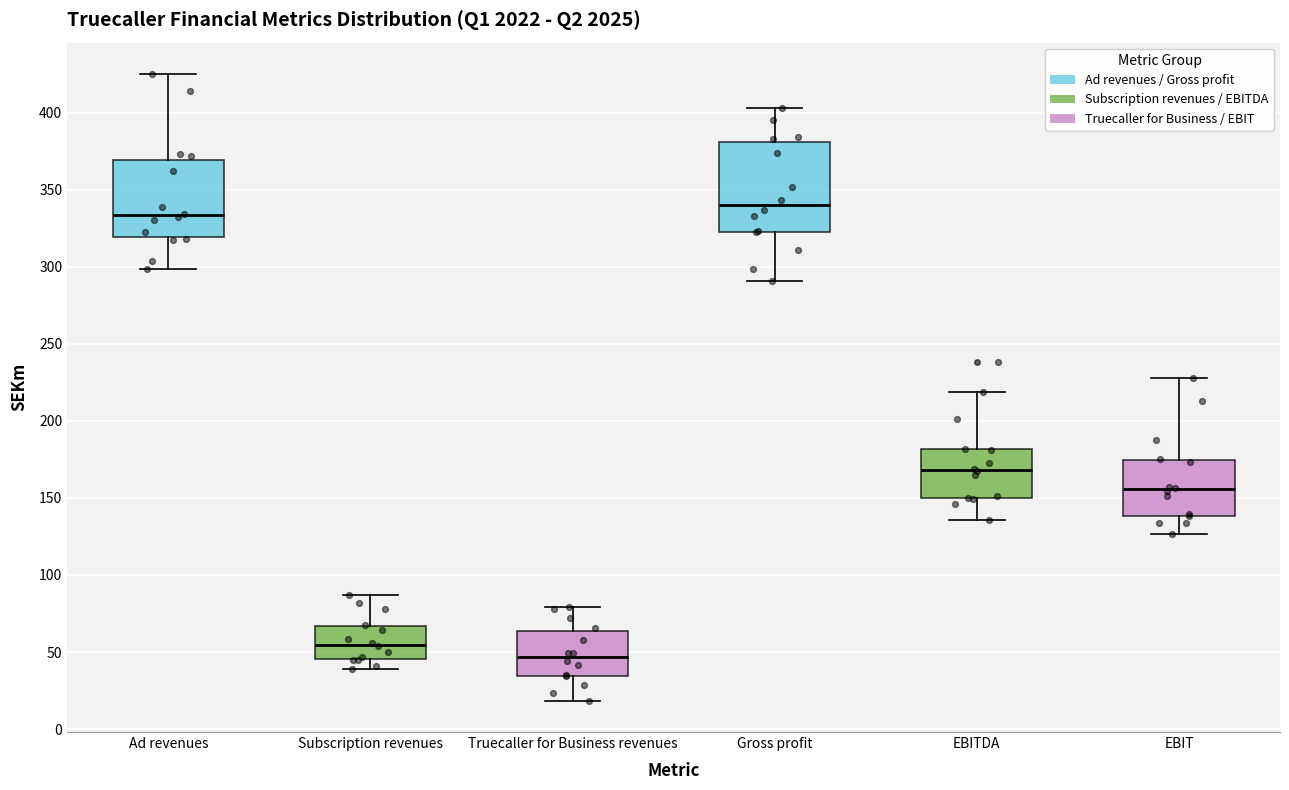

Reading left to right, read every box against the y-axis: the position of its median line, the range the box covers, and the ends of its whiskers. The values are not printed on the chart, so give them approximately, as read against the axis.

Ad revenues: median 335, box 320 to 370, whiskers 300 to 425
Subscription revenues: median 55, box 45 to 65, whiskers 40 to 85
Truecaller for Business revenues: median 45, box 35 to 65, whiskers 20 to 80
Gross profit: median 340, box 325 to 380, whiskers 290 to 405
EBITDA: median 170, box 150 to 180, whiskers 135 to 220
EBIT: median 155, box 140 to 175, whiskers 125 to 230